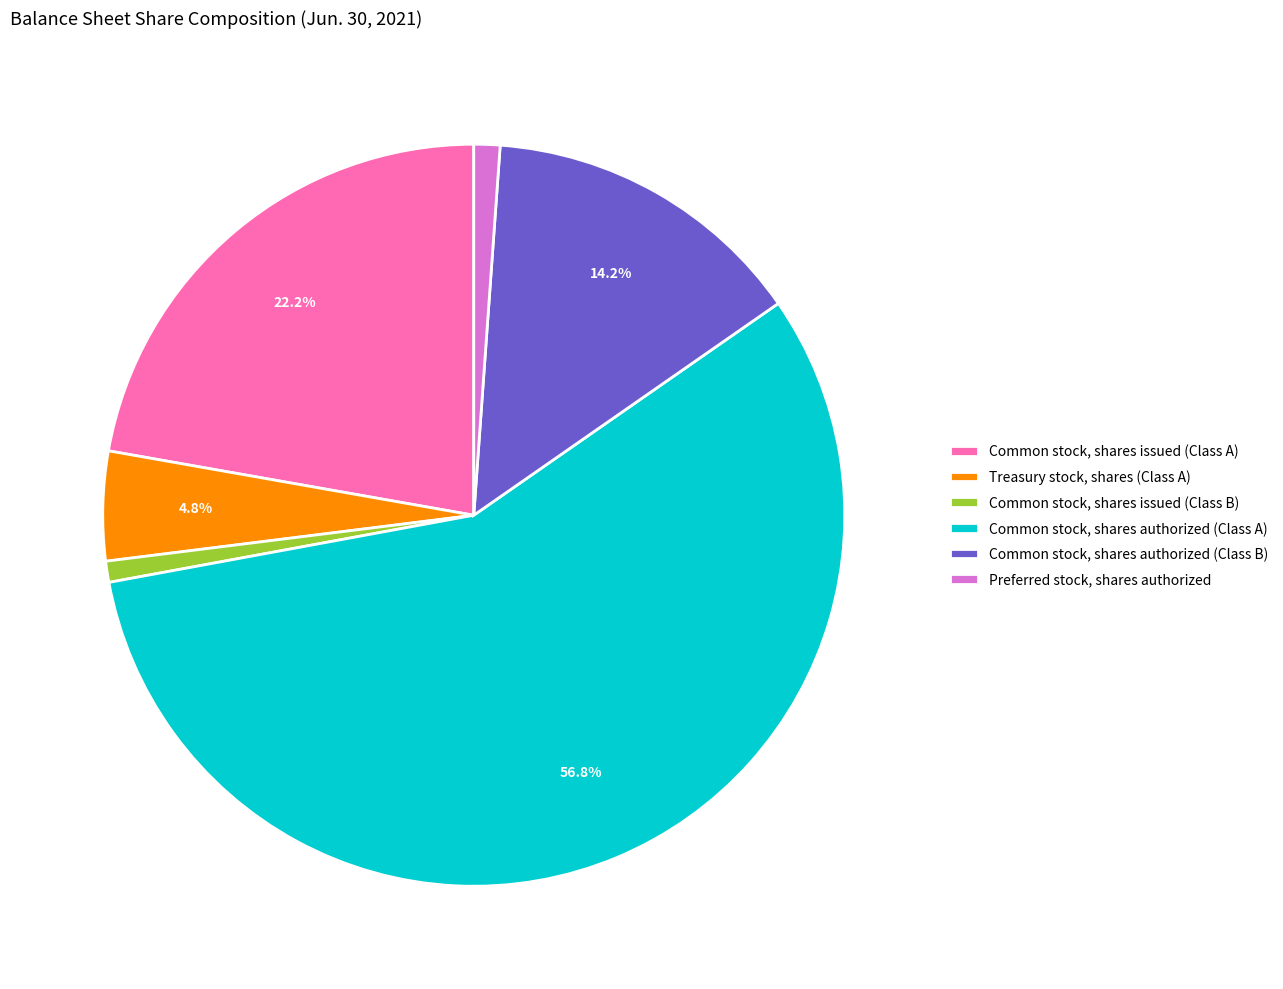

True or false: Common stock, shares authorized (Class A) accounts for 62% of the total.

False